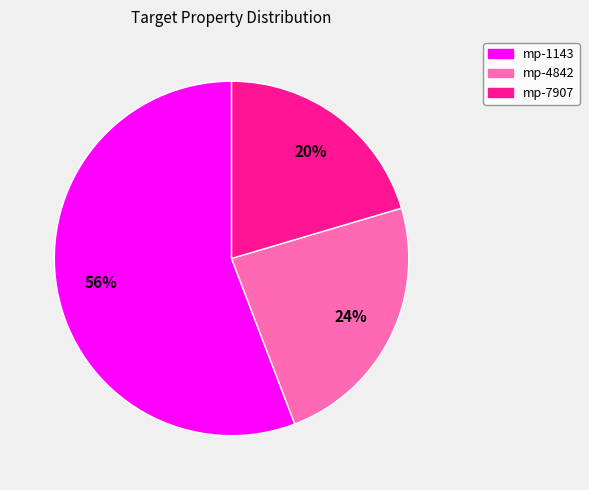

Which has a higher value, mp-7907 or mp-1143?

mp-1143